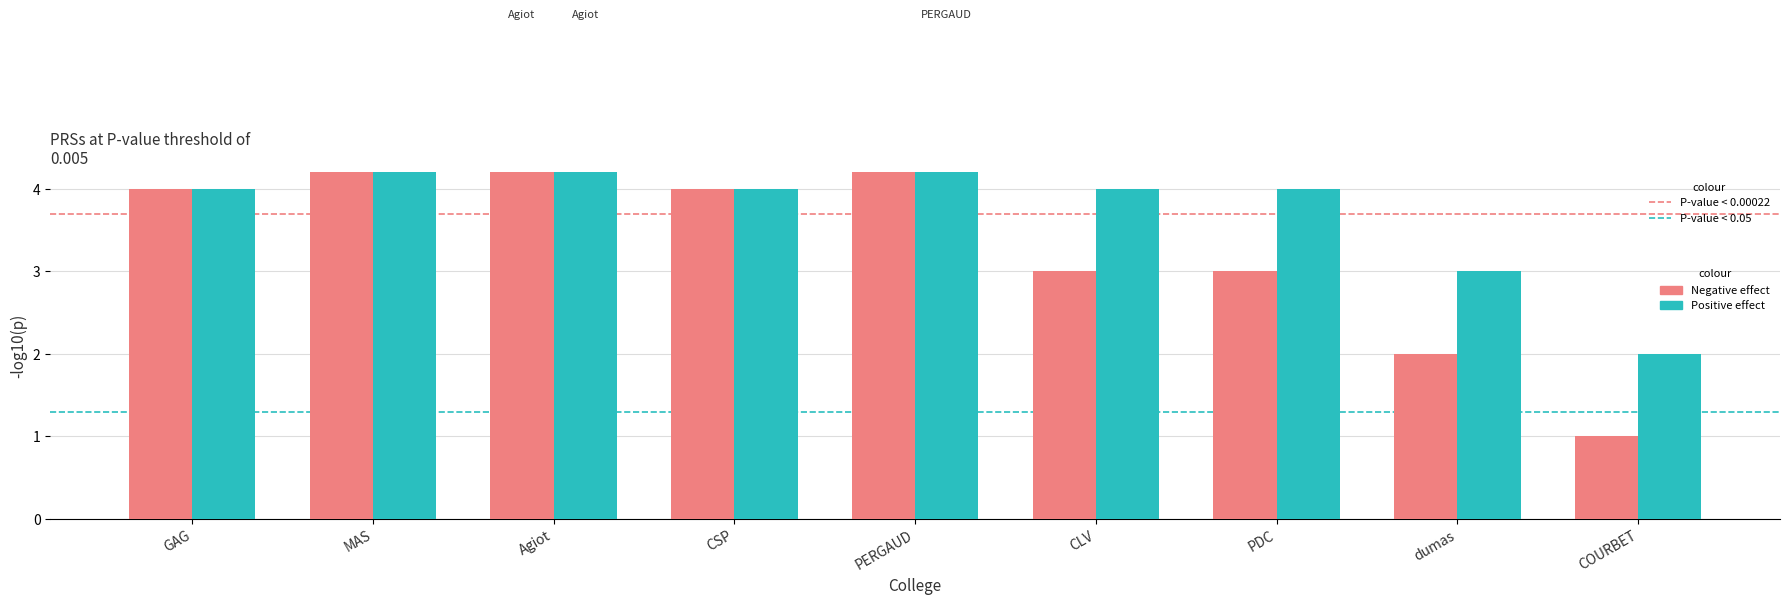

Is it true that Negative effect equals 2 at COURBET?

False